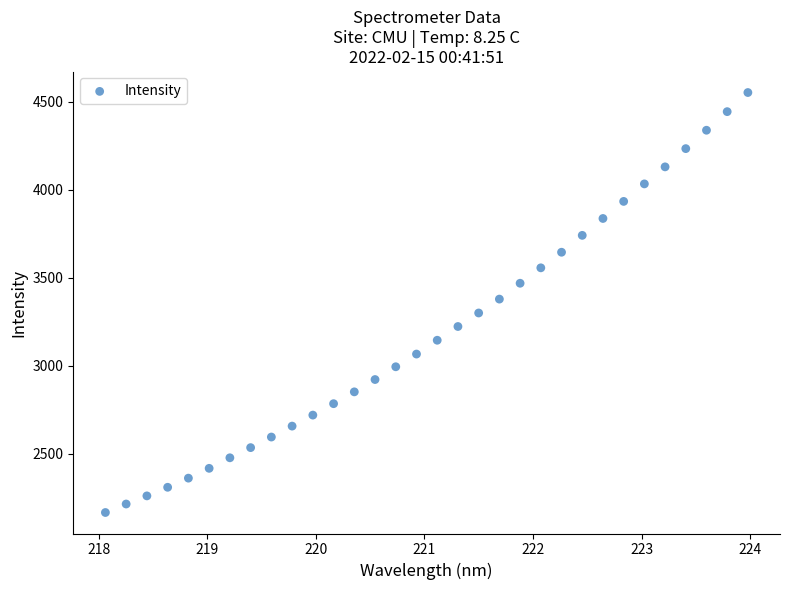

What is the range of X values (max minus min)?

5.9